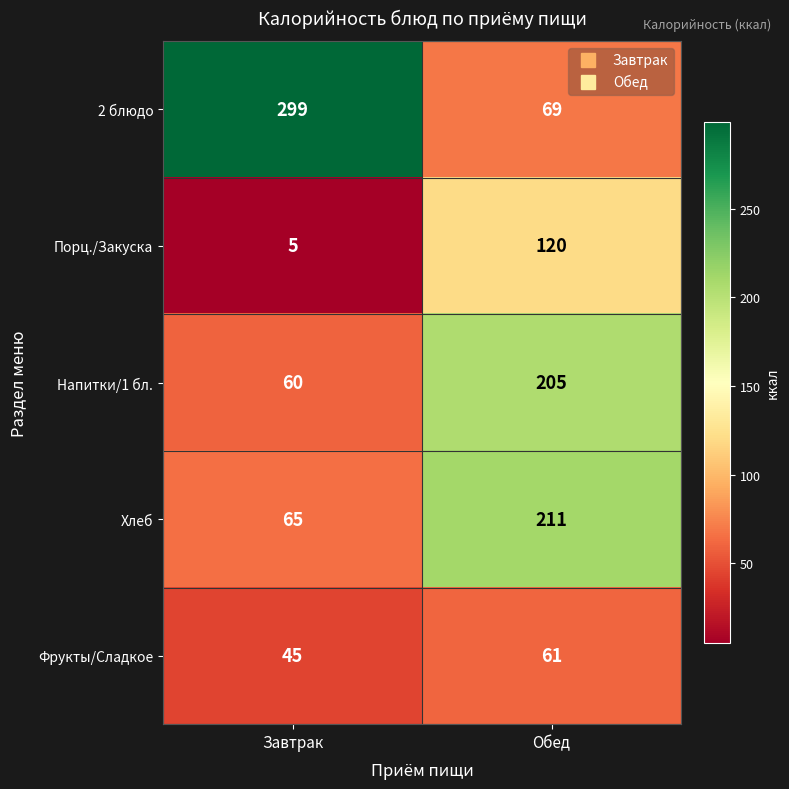

True or false: Фрукты/Сладкое has a value of 61 at Обед.

True